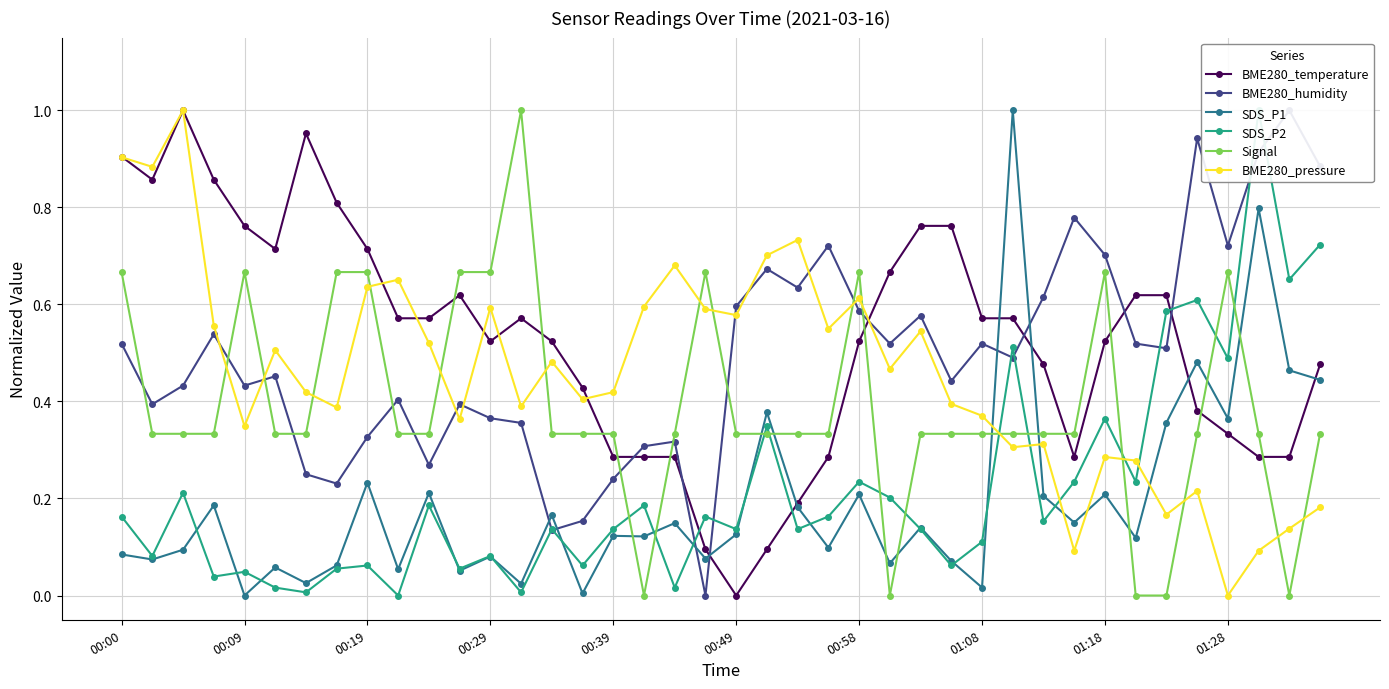

Which category has the lowest value in the BME280_pressure series?

01:28